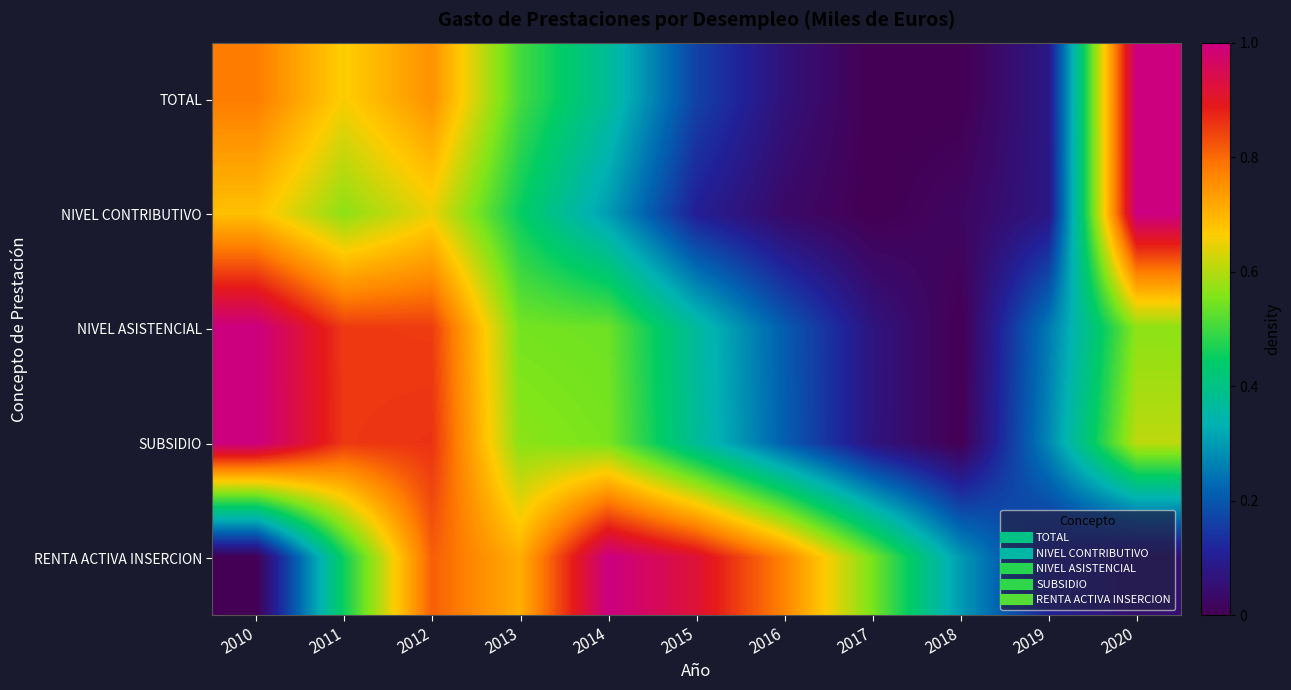

How many data points does each series have?

11